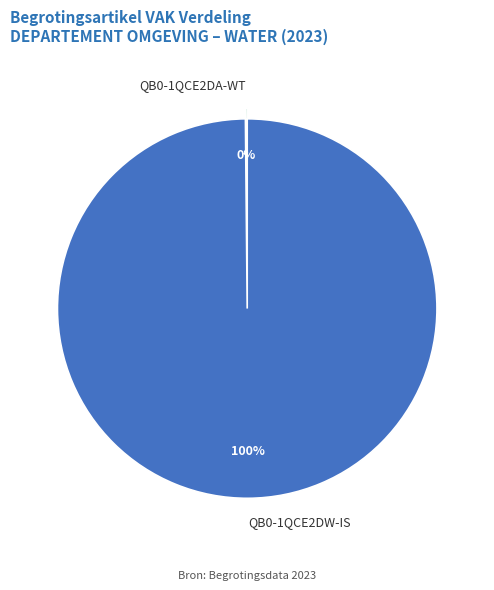

Which category has the biggest portion of the pie?

QB0-1QCE2DW-IS